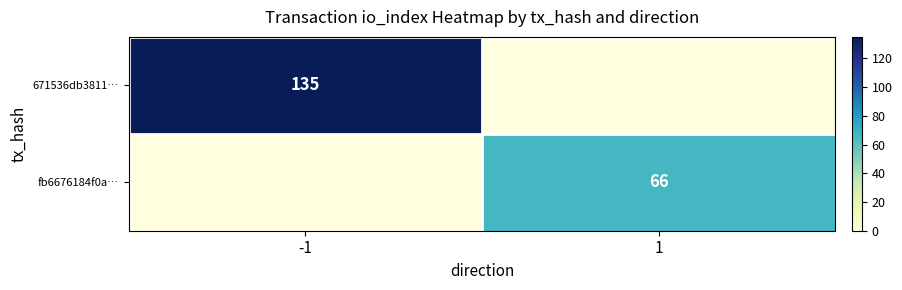

Is it true that 671536db3811… equals 177.8 at -1?

False